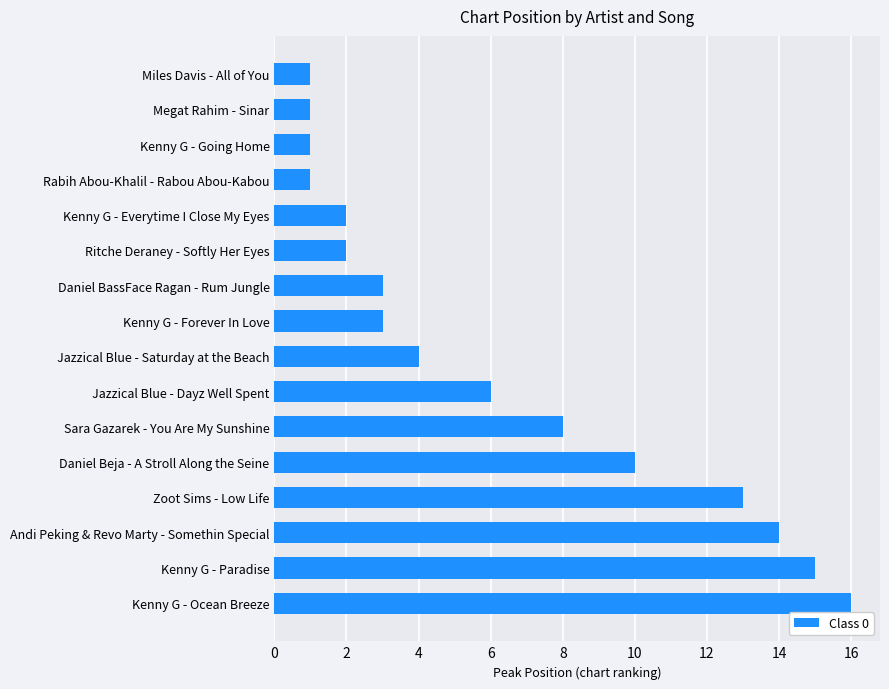

Does the chart contain any negative values?

No